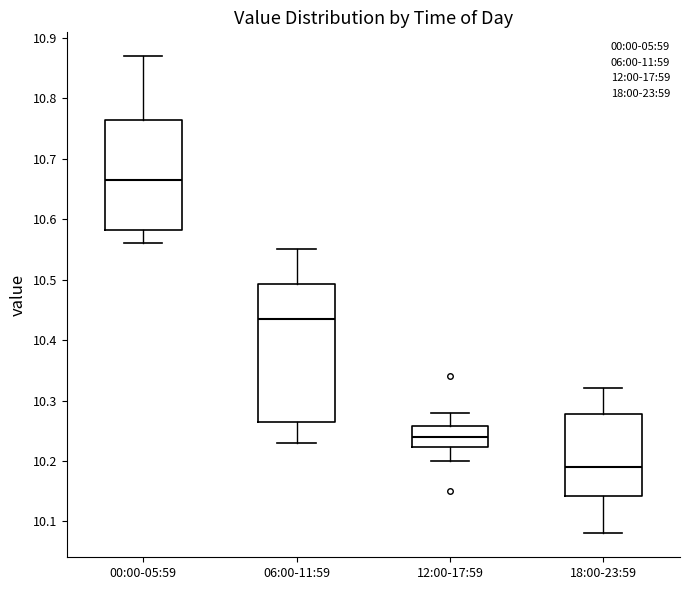

Reading left to right, read every box against the y-axis: the position of its median line, the range the box covers, and the ends of its whiskers. The values are not printed on the chart, so give them approximately, as read against the axis.

00:00-05:59: median 10.67, box 10.58 to 10.77, whiskers 10.56 to 10.87
06:00-11:59: median 10.44, box 10.27 to 10.49, whiskers 10.23 to 10.55
12:00-17:59: median 10.24, box 10.22 to 10.26, whiskers 10.20 to 10.28
18:00-23:59: median 10.19, box 10.14 to 10.28, whiskers 10.08 to 10.32